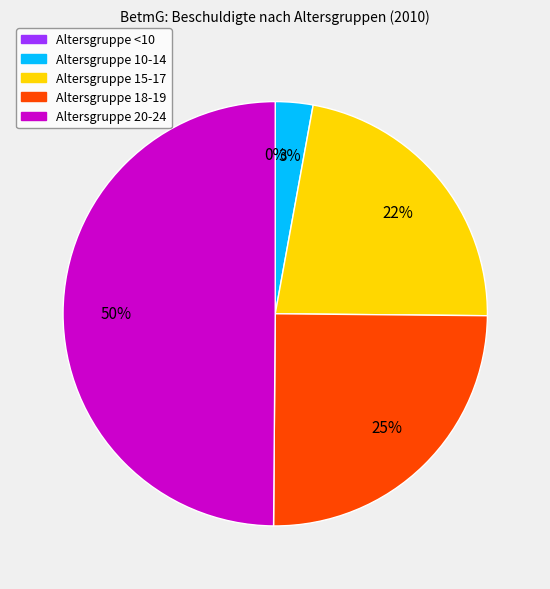

To the nearest percent, what is the difference between the largest and smallest slice percentages?

50%